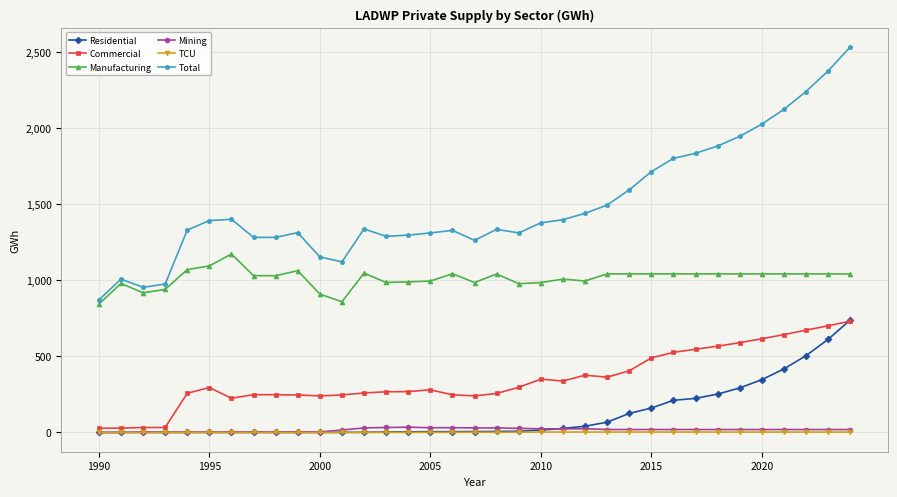

Which series has the largest total across all categories?

Total